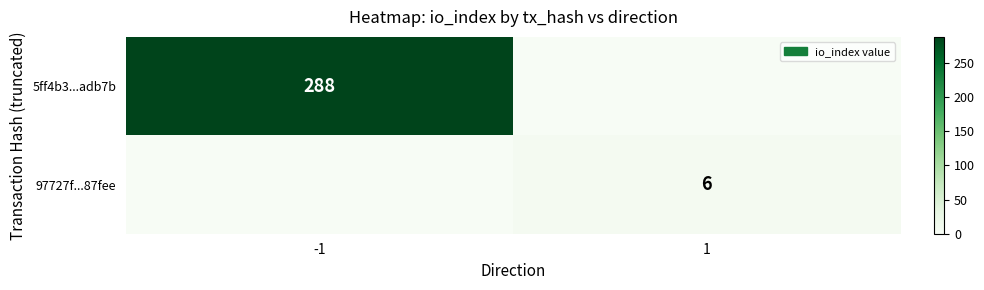

Rank the series at 1 from lowest to highest value.

5ff4b3...adb7b, 97727f...87fee